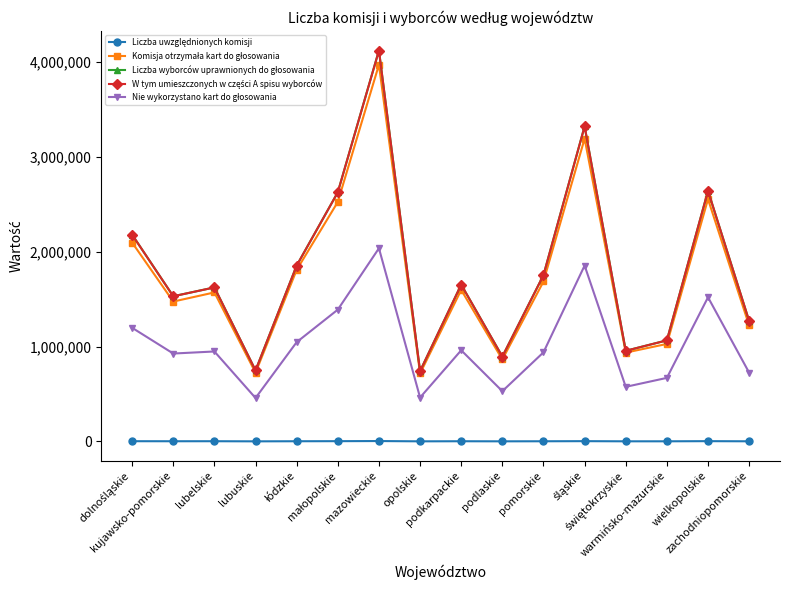

What is the difference between the second highest and second lowest values in the Liczba wyborców uprawnionych do głosowania series?

2573761